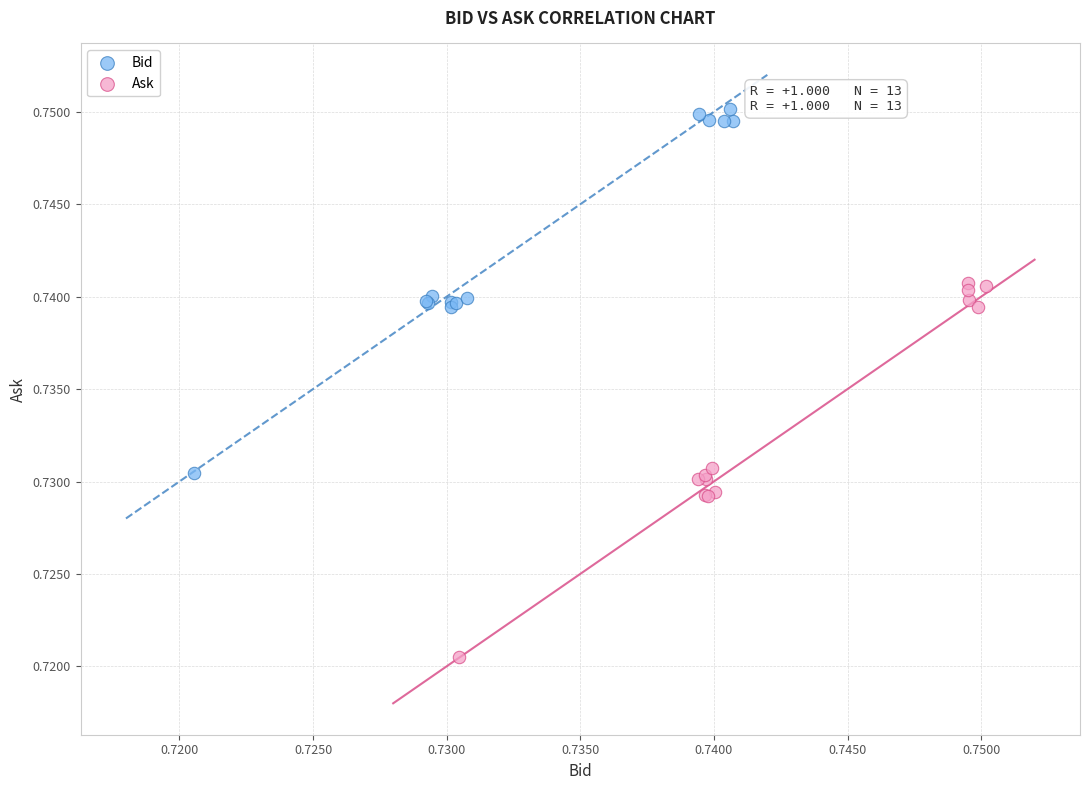

Which series contains the highest Y value?

Bid